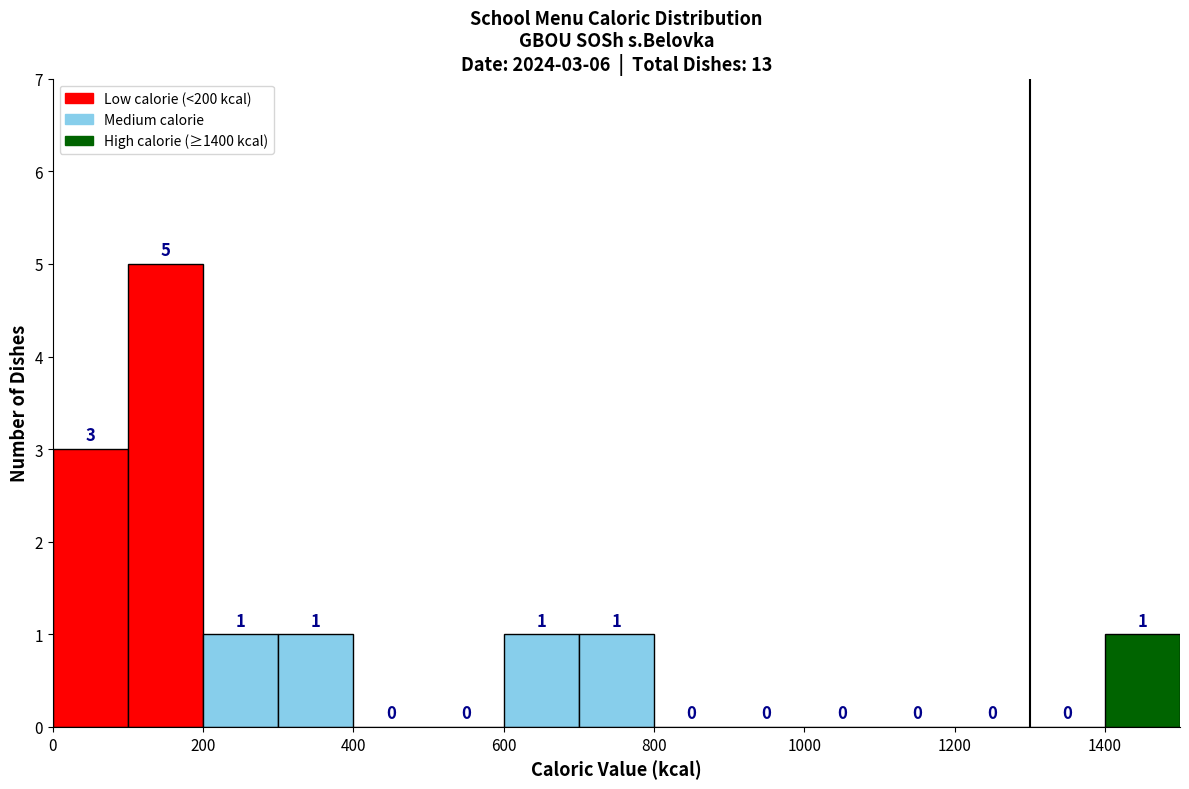

Over which range of the x-axis is the bar tallest?

100 to 200